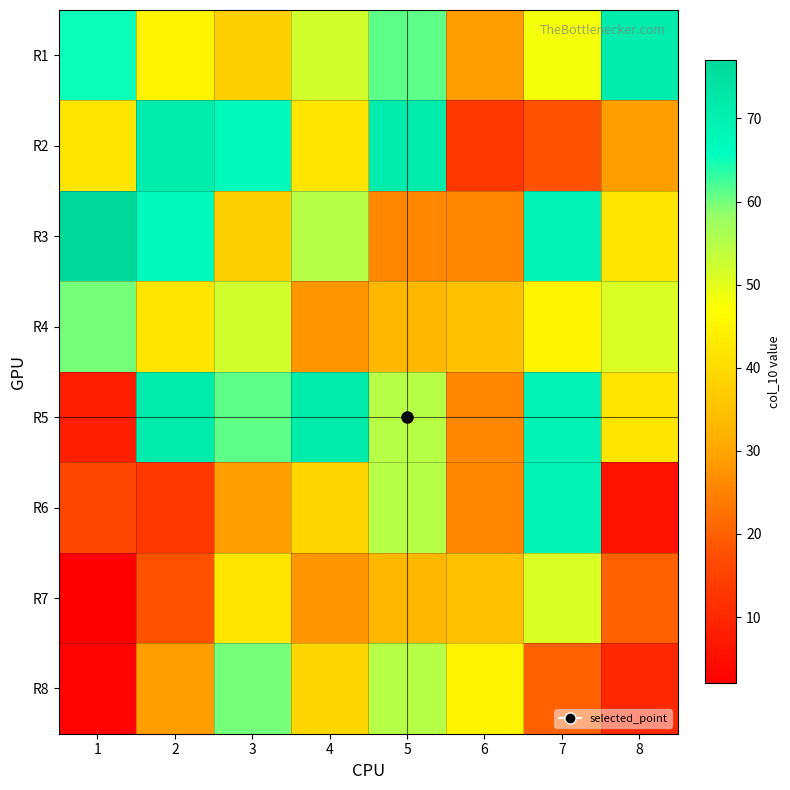

What is the spread (max minus min) of values at 1?

75